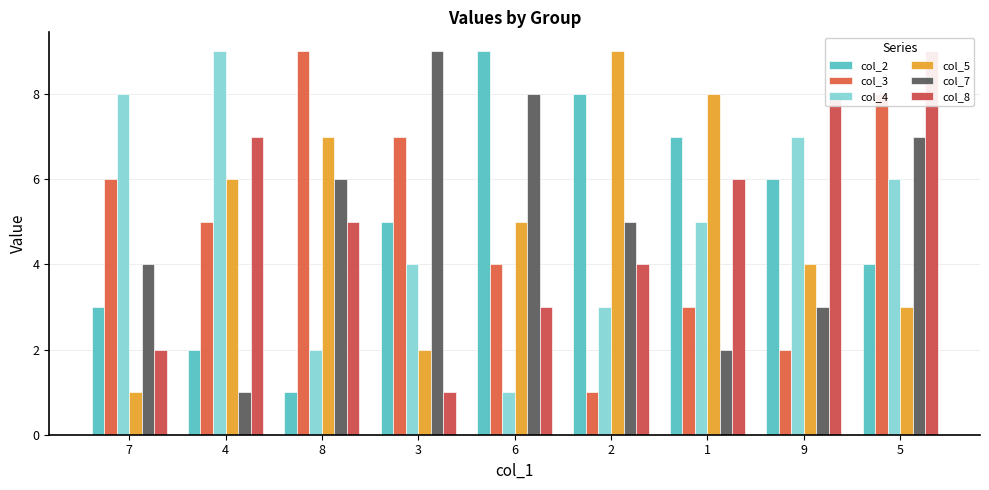

Which has a higher value, 4 or 2?

2